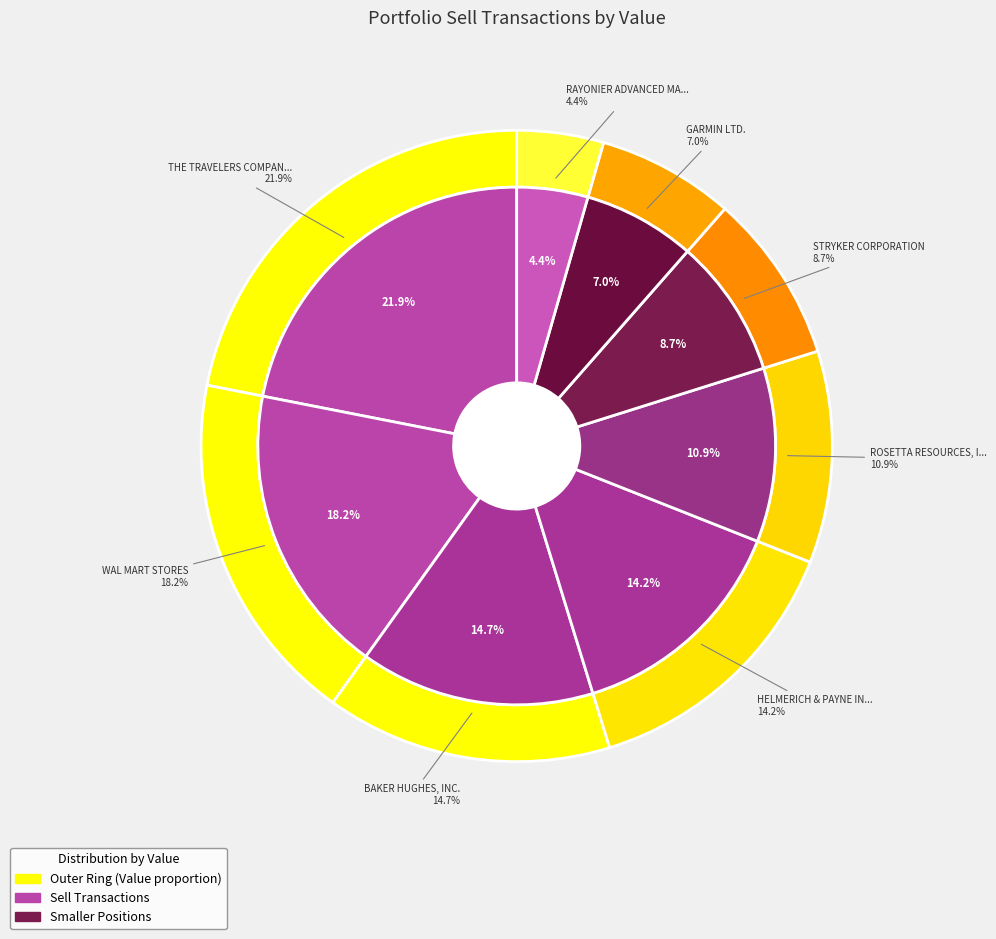

What percentage do WAL MART STORES and STRYKER CORPORATION together represent?

26.9%